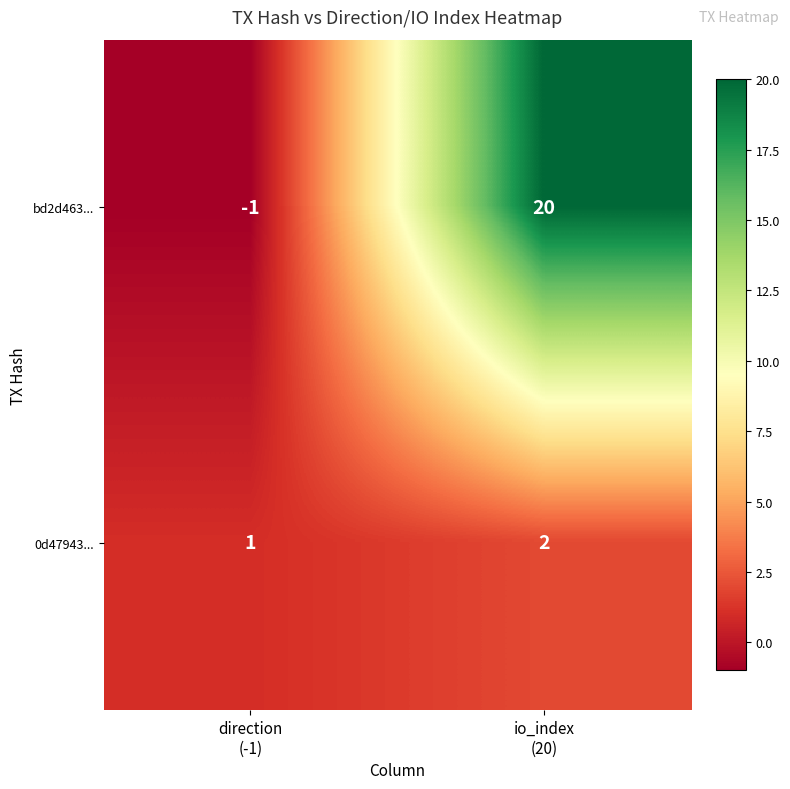

Which series has the largest total across all categories?

bd2d463...